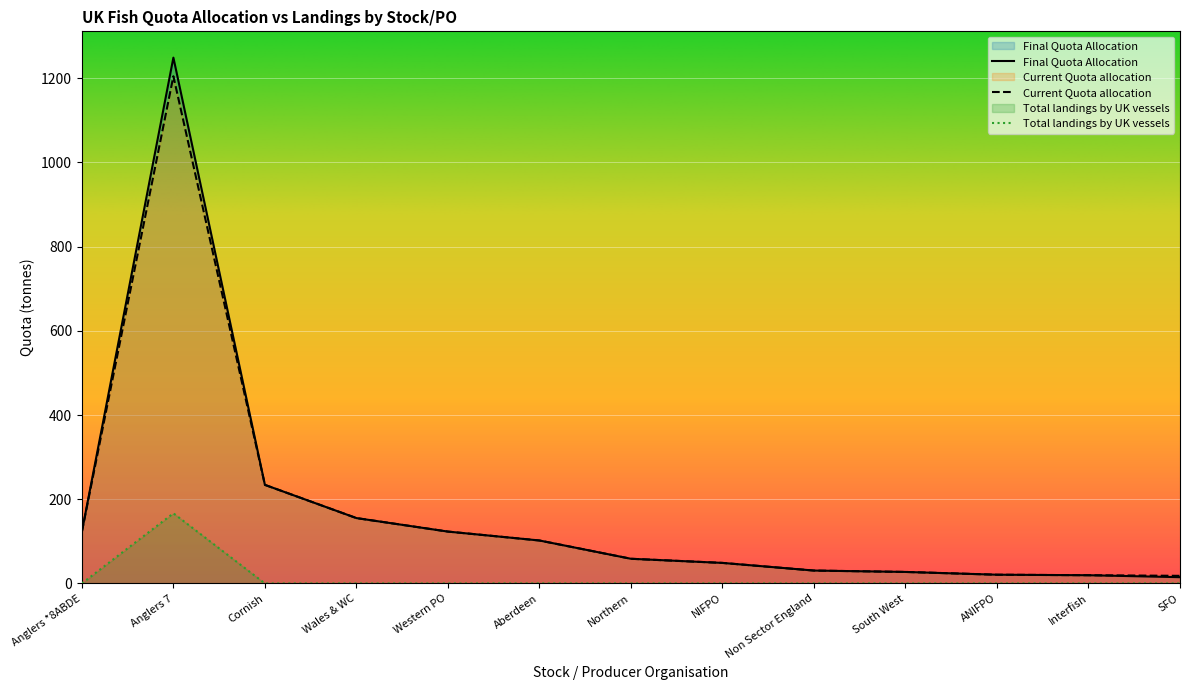

At which category is the sum across all series the highest?

Anglers 7